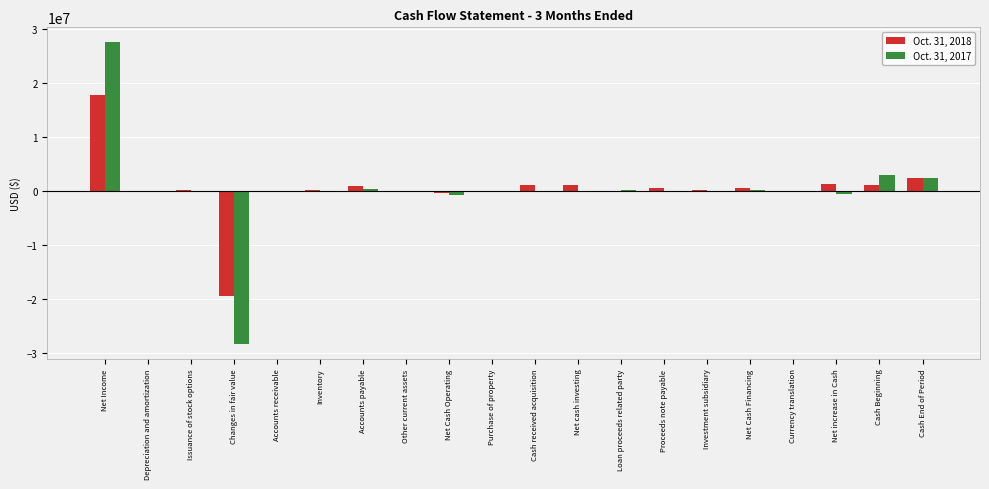

At which category is the sum across all series the highest?

Net Income